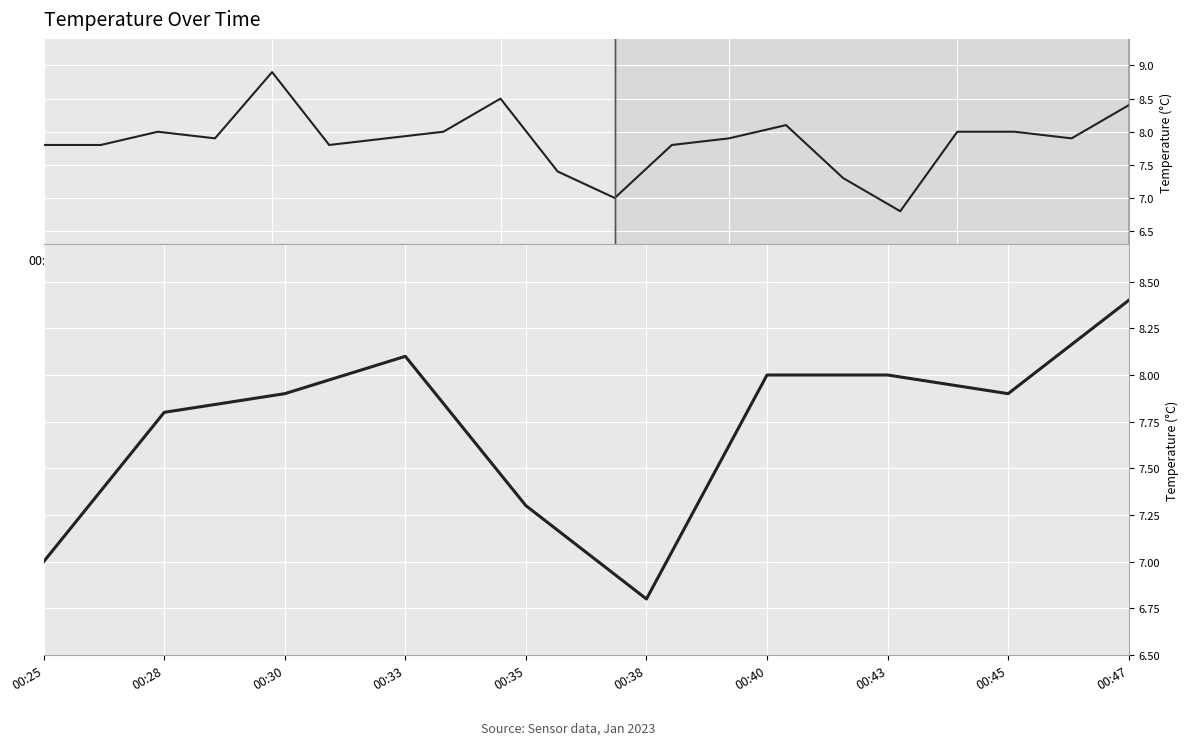

How many points are higher than both their immediate neighbors (excluding endpoints)?

1